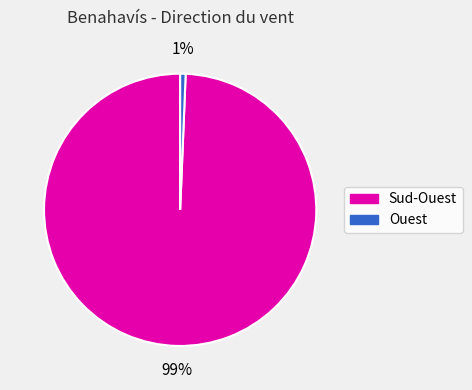

To the nearest percent, what is the average slice percentage?

50%